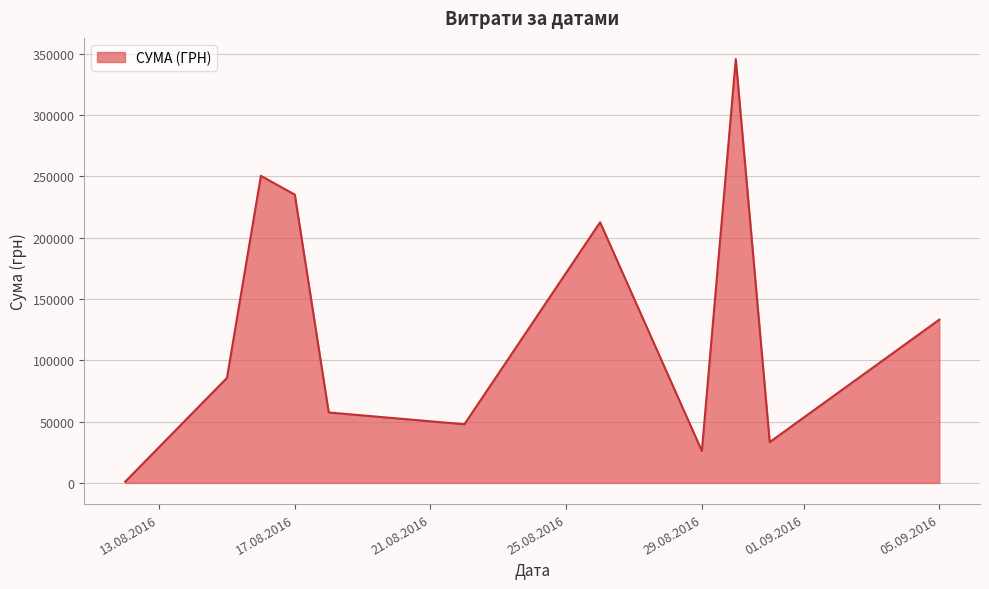

True or false: there are more than 0 points higher than both neighbors.

True